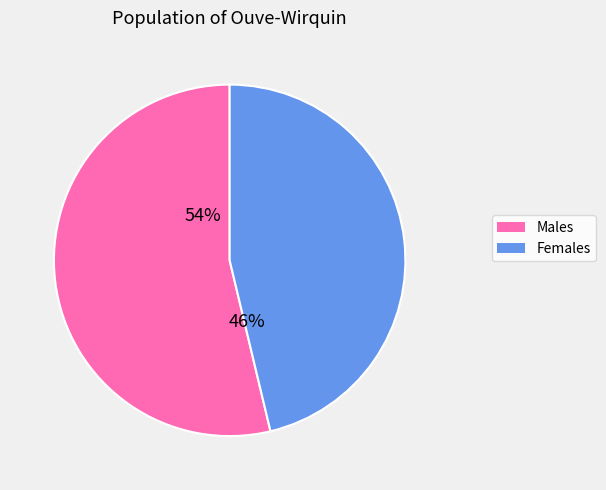

Does any single category account for the majority?

Yes